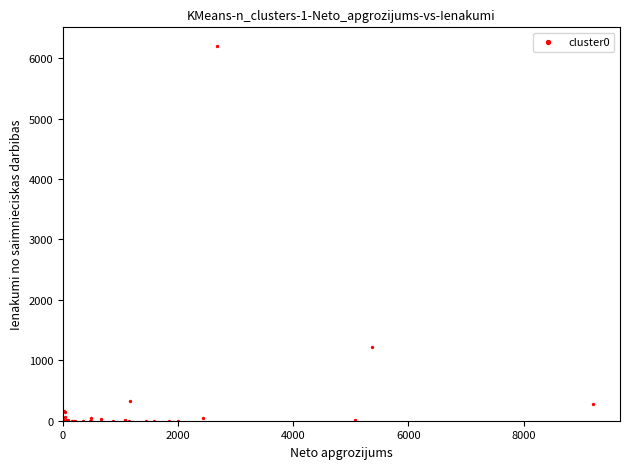

What Y value in the scatter plot is closest to 3099?

1228.1